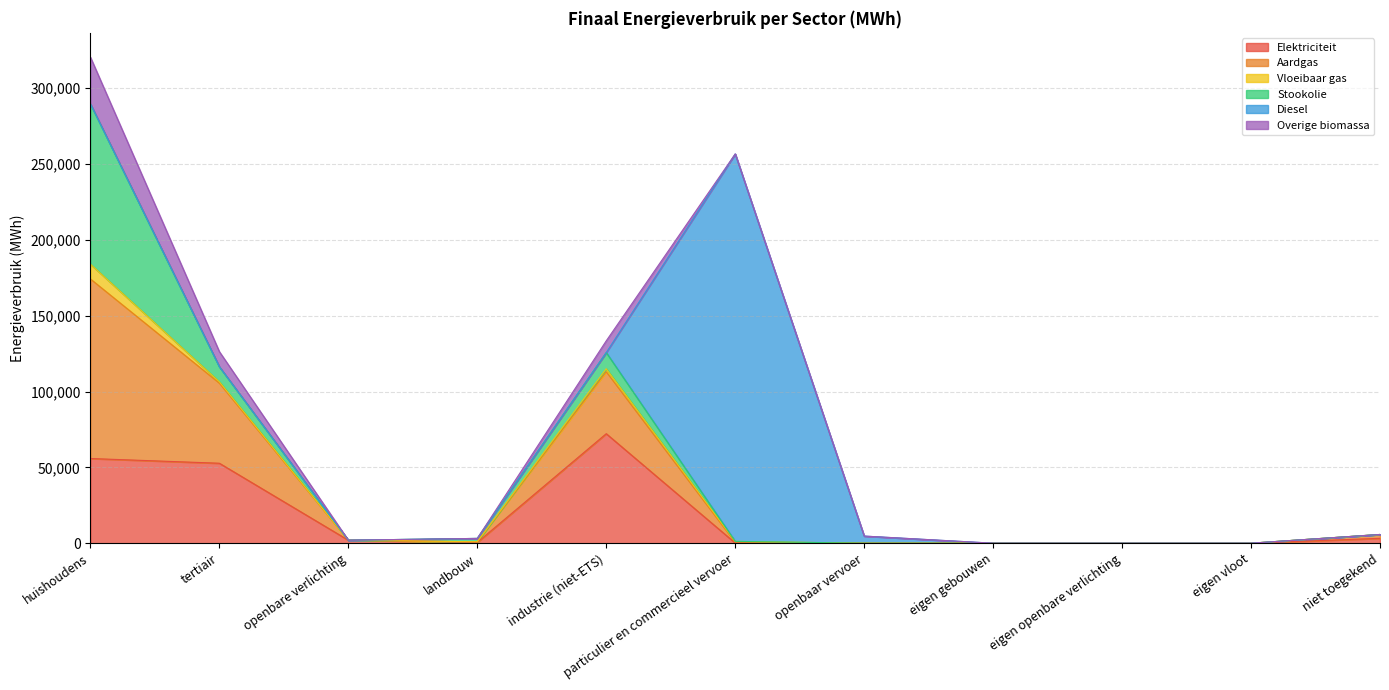

Where do Aardgas and Vloeibaar gas first cross each other?

industrie (niet-ETS) and particulier en commercieel vervoer